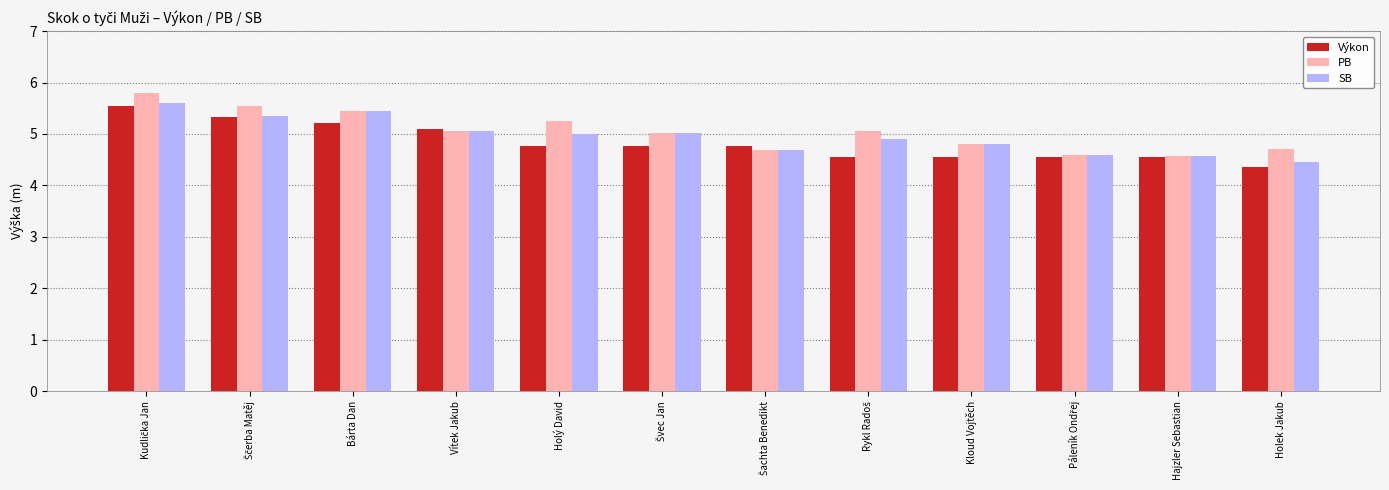

What is the smallest value displayed?

4.4